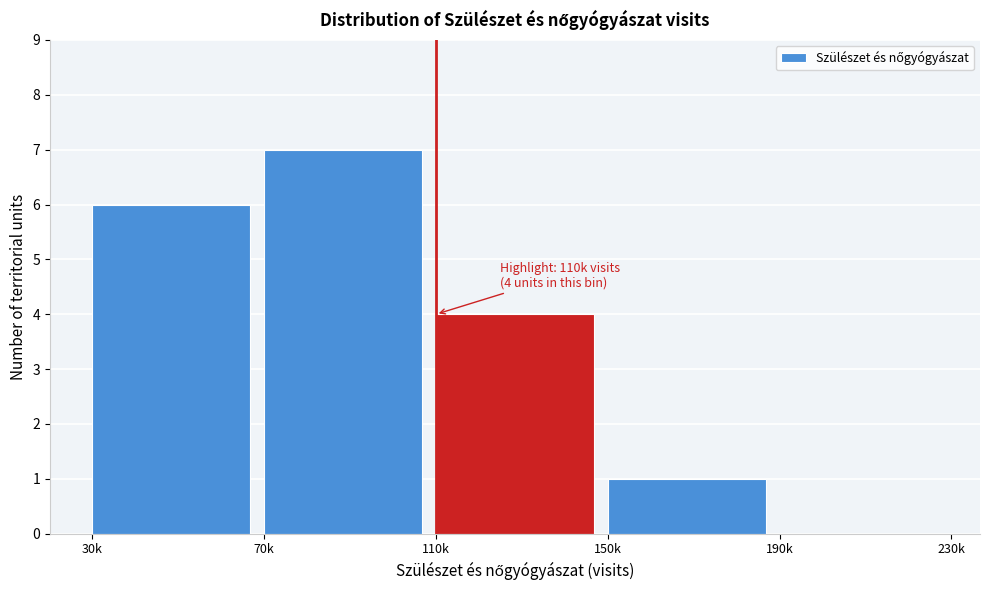

Reading right to left, extract all data points from this chart.

190k=0	150k=1	110k=4	70k=7	30k=6